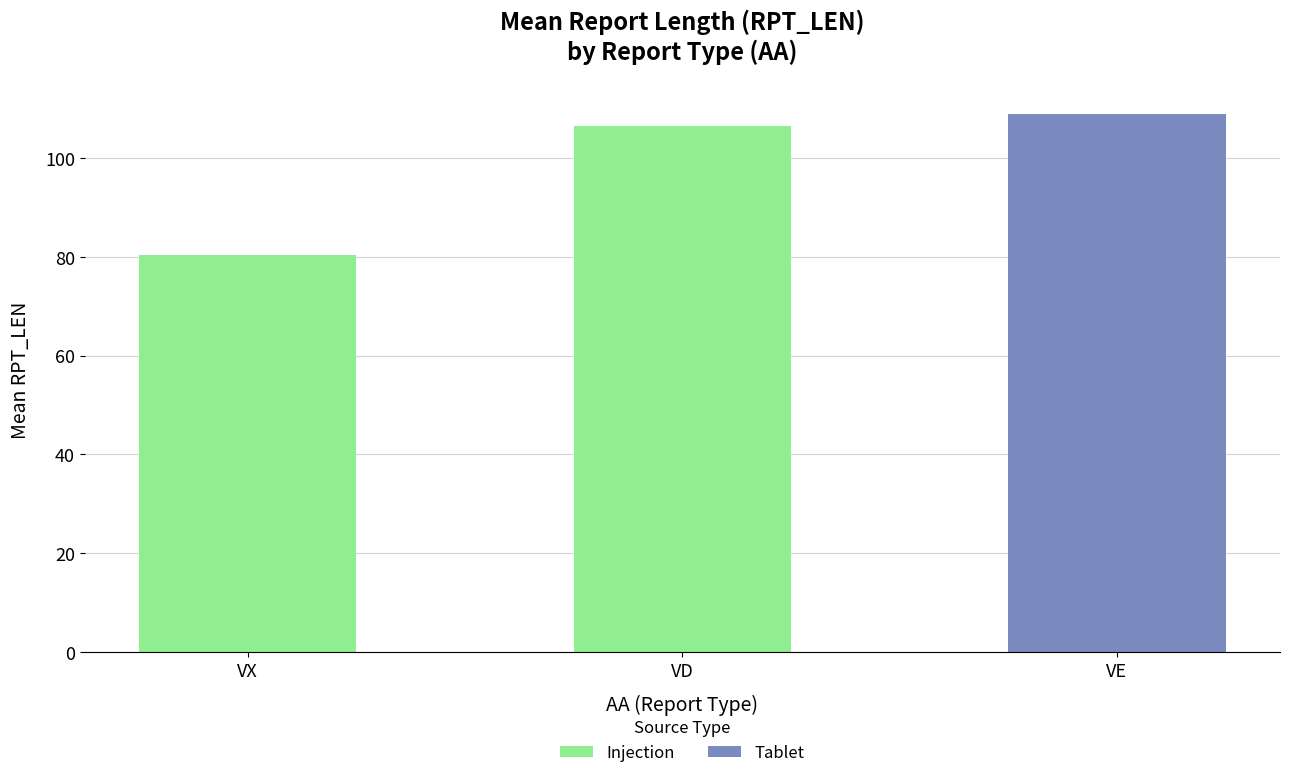

The chart shows a value of 154.4 at VD. True or false?

False